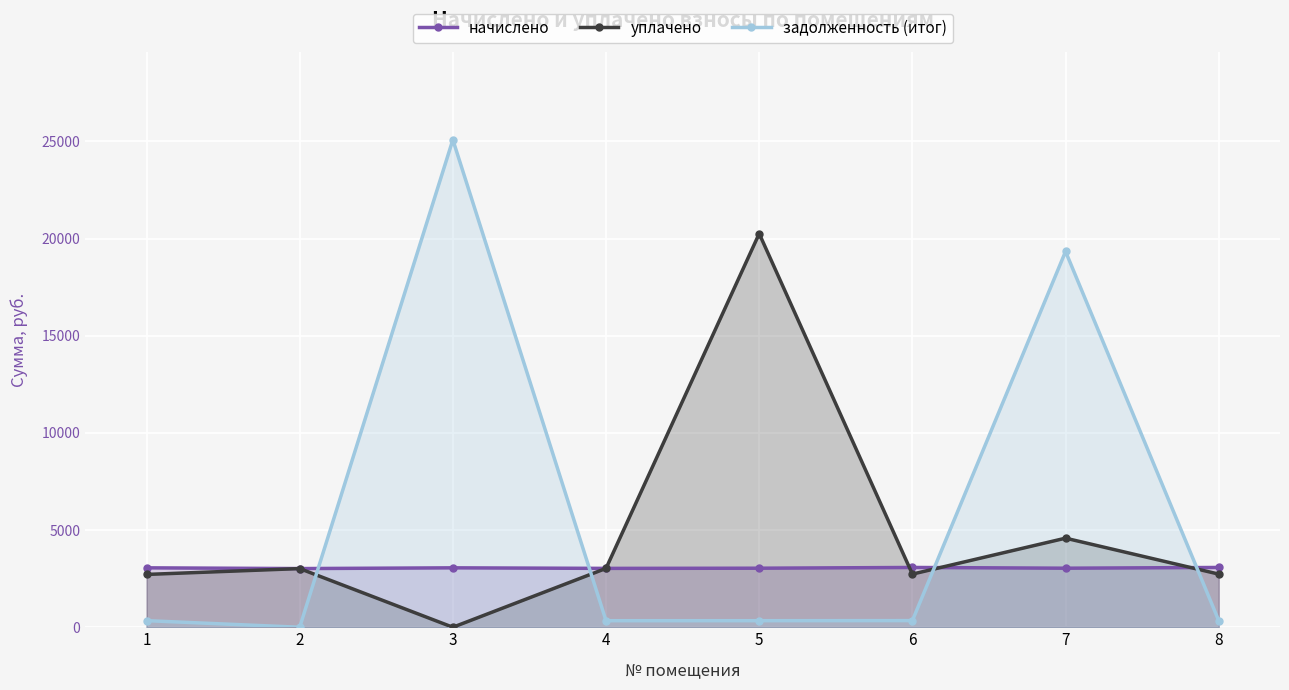

Reading right to left, what are all the values shown in this chart?

начислено: 8=3076.7	7=3038.5	6=3076.7	5=3038.5	4=3028.9	3=3057.6	2=3019.4	1=3057.6
уплачено: 8=2734.8	7=4584.0	6=2734.8	5=20256.6	4=3028.9	3=0.0	2=3019.4	1=2717.8
задолженность (итог): 8=341.9	7=19337.8	6=341.9	5=337.6	4=336.6	3=25087.0	2=0.0	1=339.7